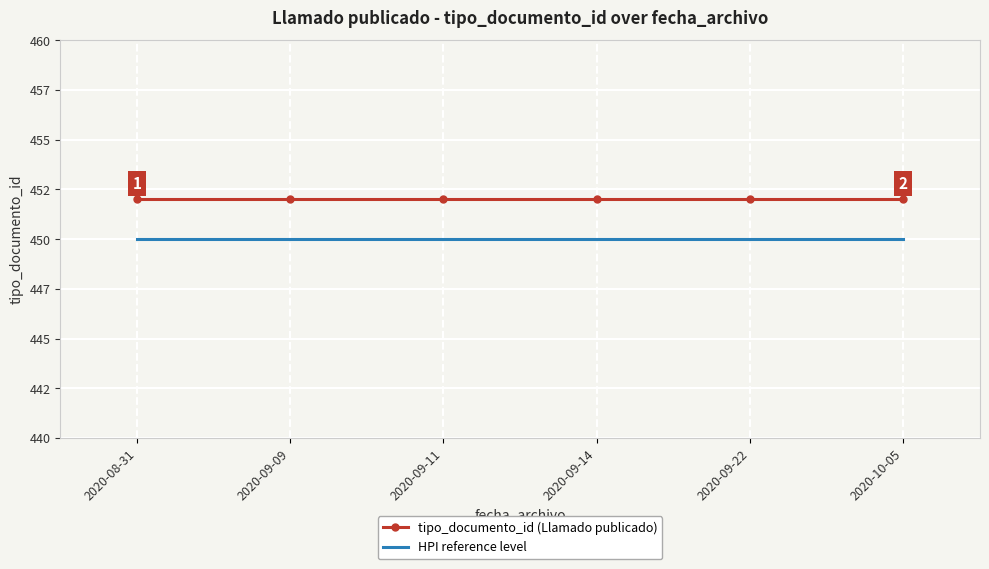

What are all the series names shown in the legend?

tipo_documento_id (Llamado publicado), HPI reference level